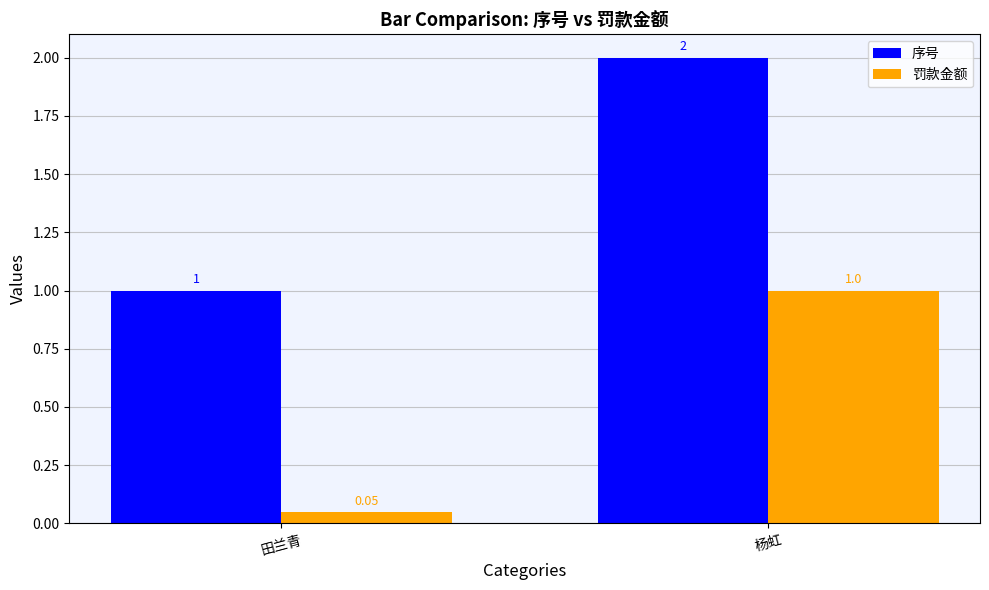

What is the label of the 1st bar from the right?

杨虹